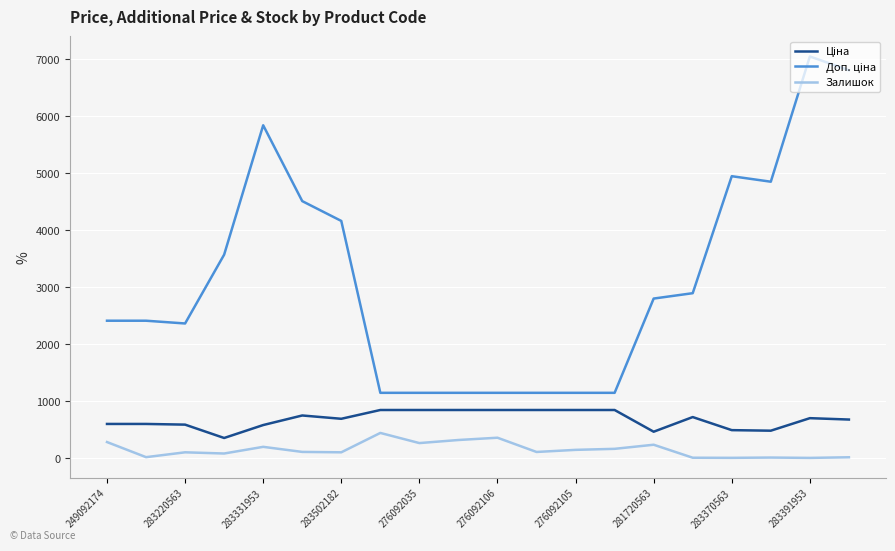

What is the maximum value shown in the chart?

7051.3